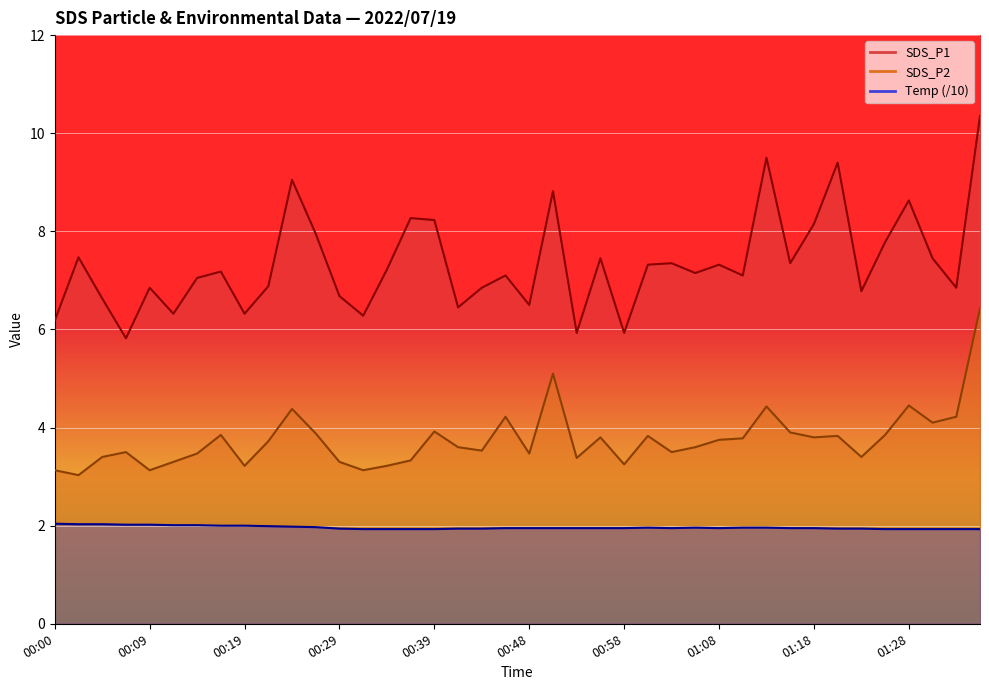

True or false: SDS_P1 and SDS_P2 intersect in this chart.

False